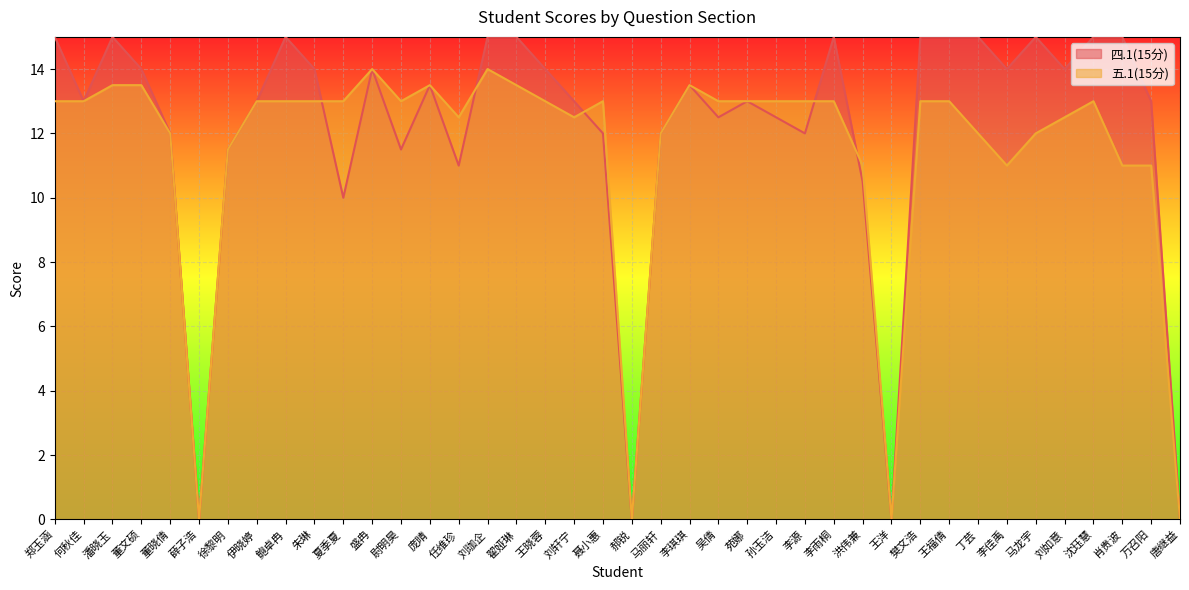

Reading left to right, extract all data points from this chart.

四.1(15分): 郑玉涵=15.0	何秋佳=13.0	潘晓玉=15.0	董文硕=14.0	董晓倩=12.0	薛子浩=0.0	徐黎明=11.5	伊晓婷=13.0	鲍卓冉=15.0	朱琳=14.0	夏季夏=10.0	盛冉=14.0	尉明昊=11.5	庞晴=13.5	任维珍=11.0	刘珈企=15.0	翟娅琳=15.0	王晓蓉=14.0	刘轩宁=13.0	聂小惠=12.0	郝锐=0.0	马丽轩=12.0	李琪琪=13.5	吴倩=12.5	苑娜=13.0	孙玉洁=12.5	李源=12.0	李雨桐=15.0	洪伟兼=10.5	王洋=0.0	樊文浩=15.0	王福倩=15.0	丁芸=15.0	李佳禹=14.0	马龙宇=15.0	刘如意=14.0	沈珏慧=15.0	肖贵波=15.0	万召阳=13.0	唐继益=0.0
五.1(15分): 郑玉涵=13.0	何秋佳=13.0	潘晓玉=13.5	董文硕=13.5	董晓倩=12.0	薛子浩=0.0	徐黎明=11.5	伊晓婷=13.0	鲍卓冉=13.0	朱琳=13.0	夏季夏=13.0	盛冉=14.0	尉明昊=13.0	庞晴=13.5	任维珍=12.5	刘珈企=14.0	翟娅琳=13.5	王晓蓉=13.0	刘轩宁=12.5	聂小惠=13.0	郝锐=0.0	马丽轩=12.0	李琪琪=13.5	吴倩=13.0	苑娜=13.0	孙玉洁=13.0	李源=13.0	李雨桐=13.0	洪伟兼=11.0	王洋=0.0	樊文浩=13.0	王福倩=13.0	丁芸=12.0	李佳禹=11.0	马龙宇=12.0	刘如意=12.5	沈珏慧=13.0	肖贵波=11.0	万召阳=11.0	唐继益=0.0